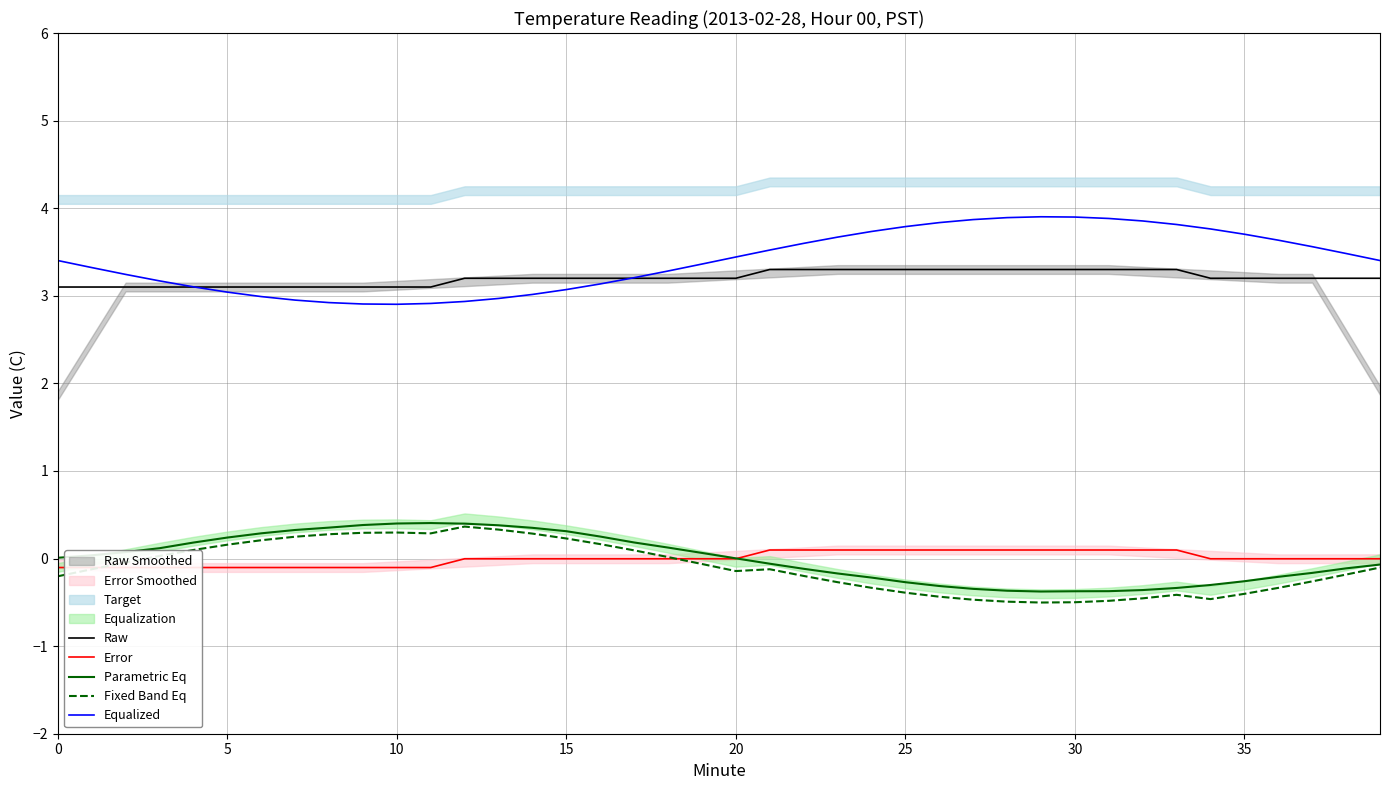

True or false: Raw and Parametric Eq intersect in this chart.

False